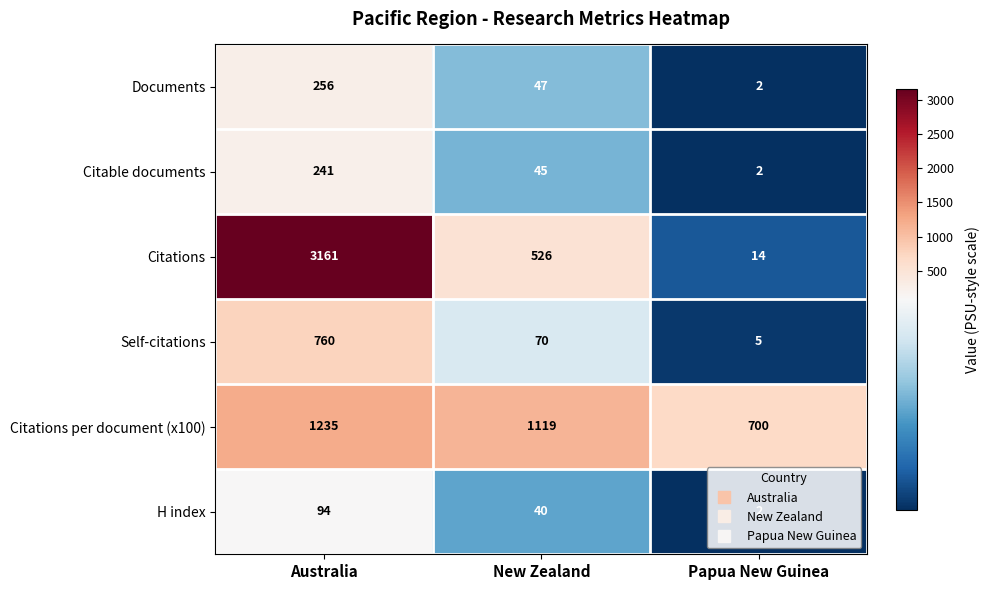

Which category has the highest value across all series?

Australia